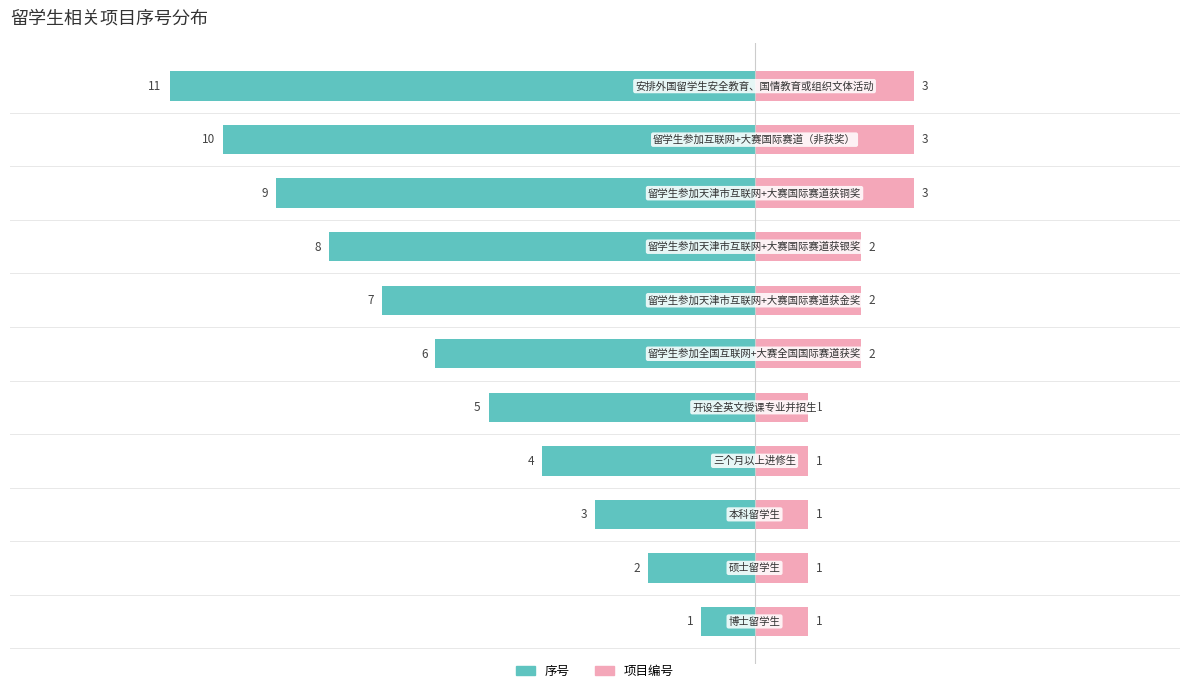

Are the bars horizontal?

Yes